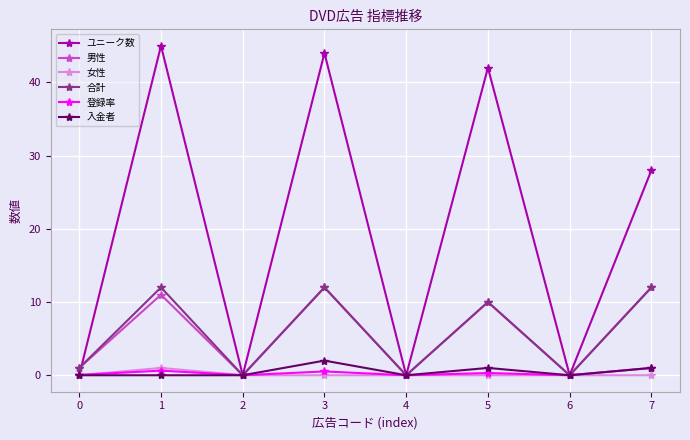

The value of 女性 at 5 is 0.0. True or false?

True